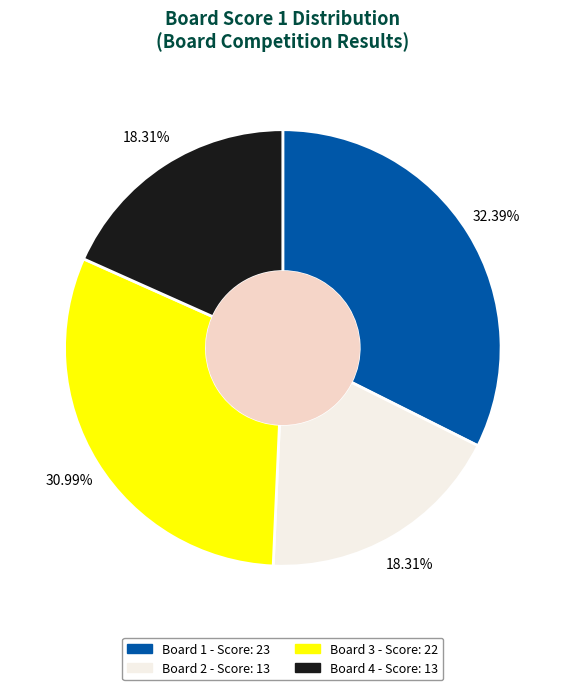

Is there any slice that represents more than half of the pie?

No